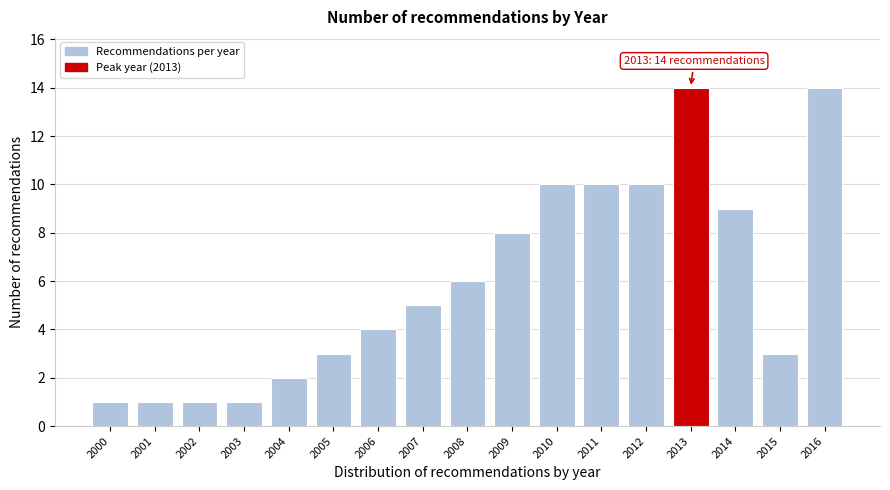

Reading left to right, extract all data points from this chart.

2000=1	2001=1	2002=1	2003=1	2004=2	2005=3	2006=4	2007=5	2008=6	2009=8	2010=10	2011=10	2012=10	2013=14	2014=9	2015=3	2016=14